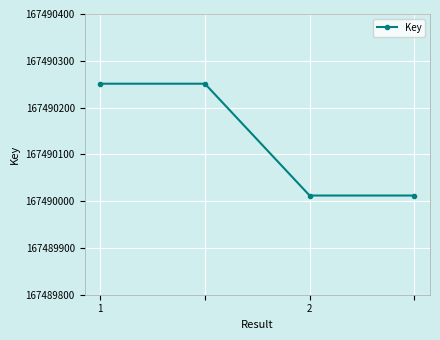

What is the value of the 1st point from the left?

167490251